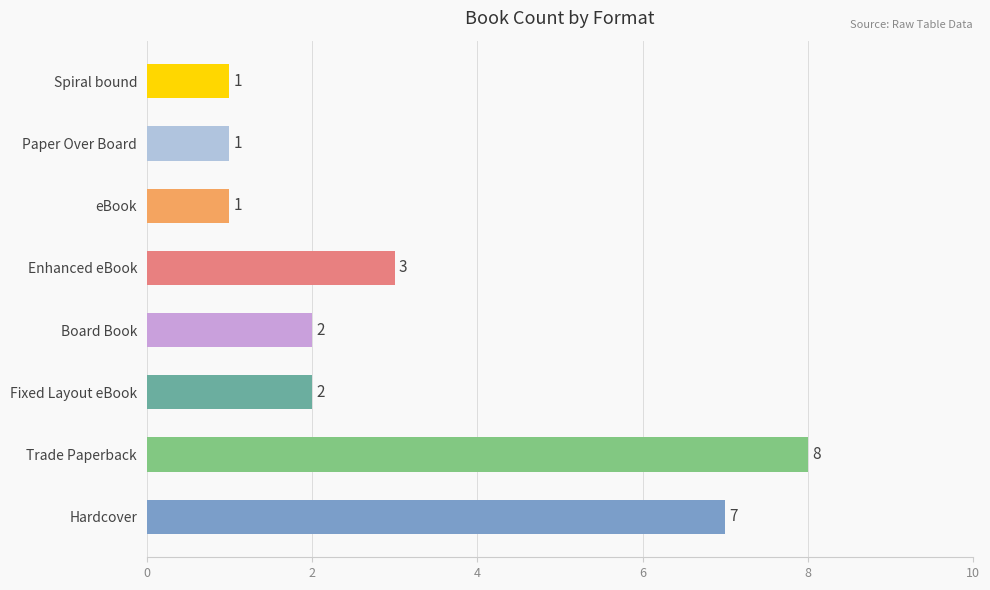

What is the sum of all values?

25